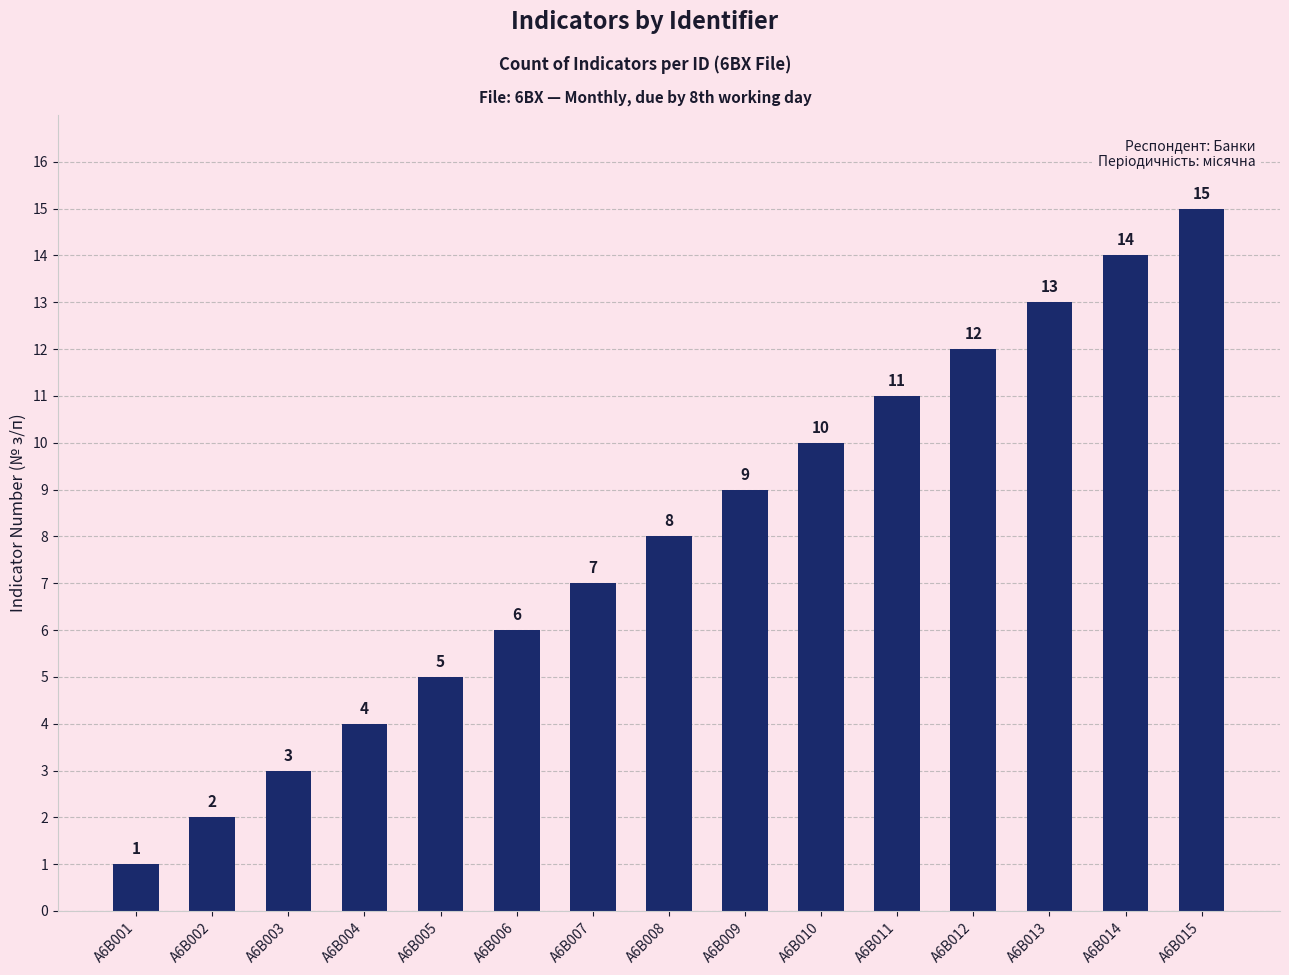

What is the smallest value displayed?

1